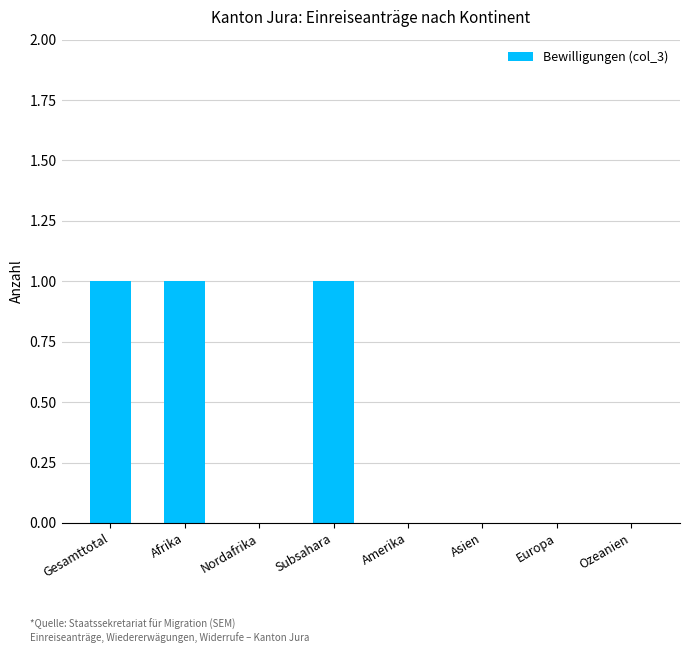

Are the bars horizontal?

No